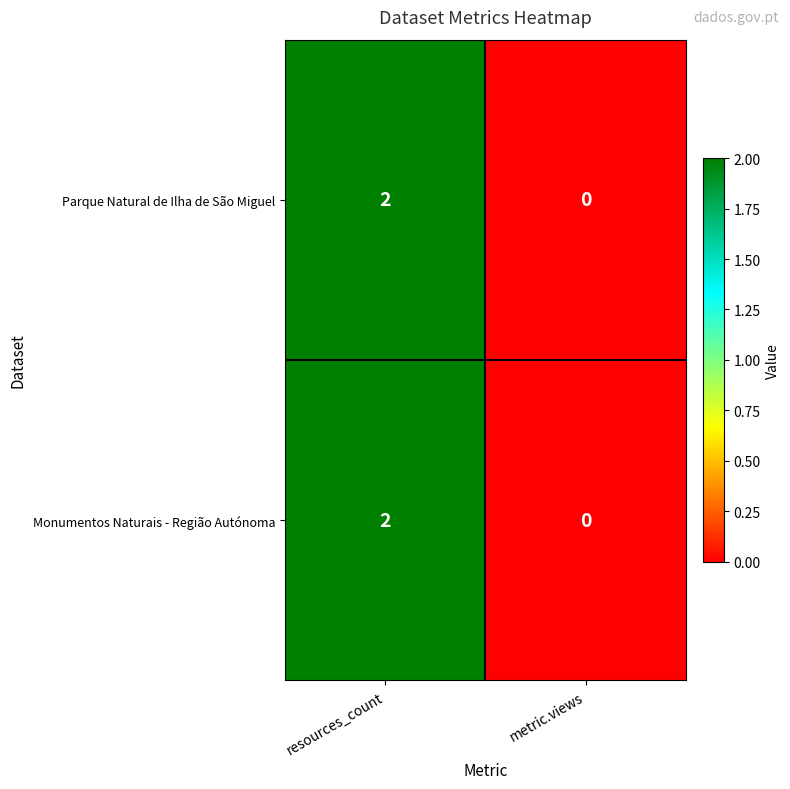

Which category has the highest value in the Parque Natural de Ilha de São Miguel series?

resources_count